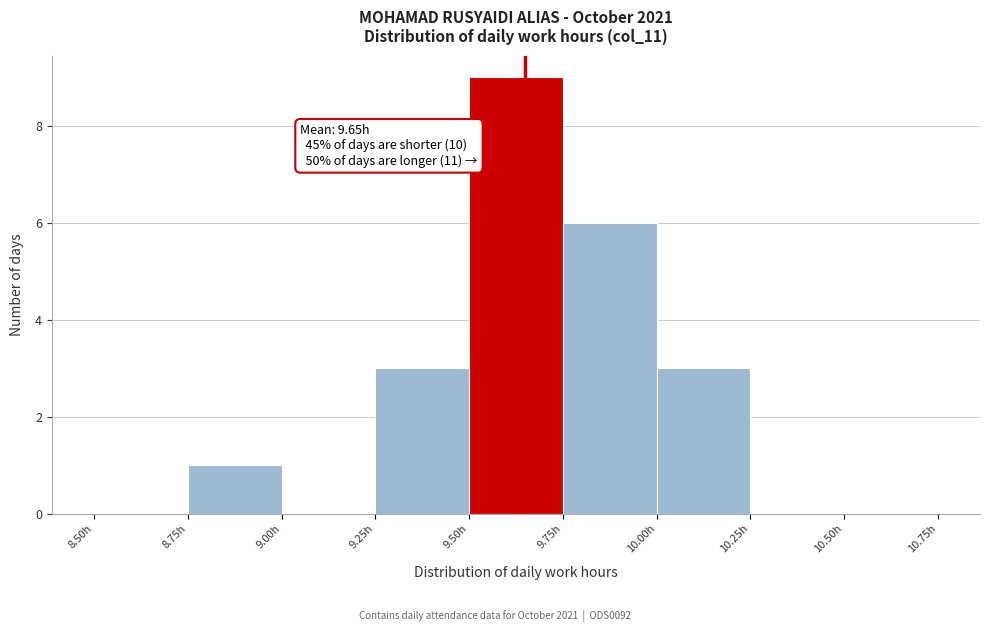

Over which range of the x-axis is the bar tallest?

9.50 to 9.75